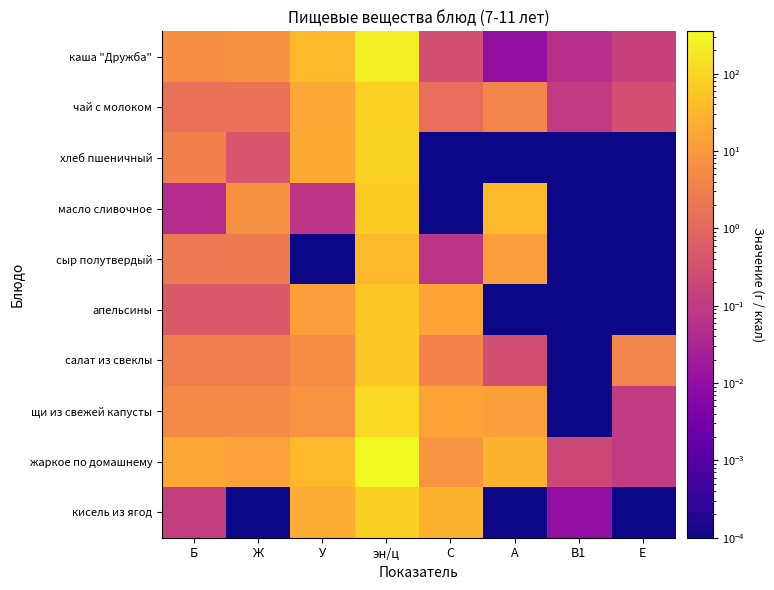

What is the maximum value shown in the chart?

352.5